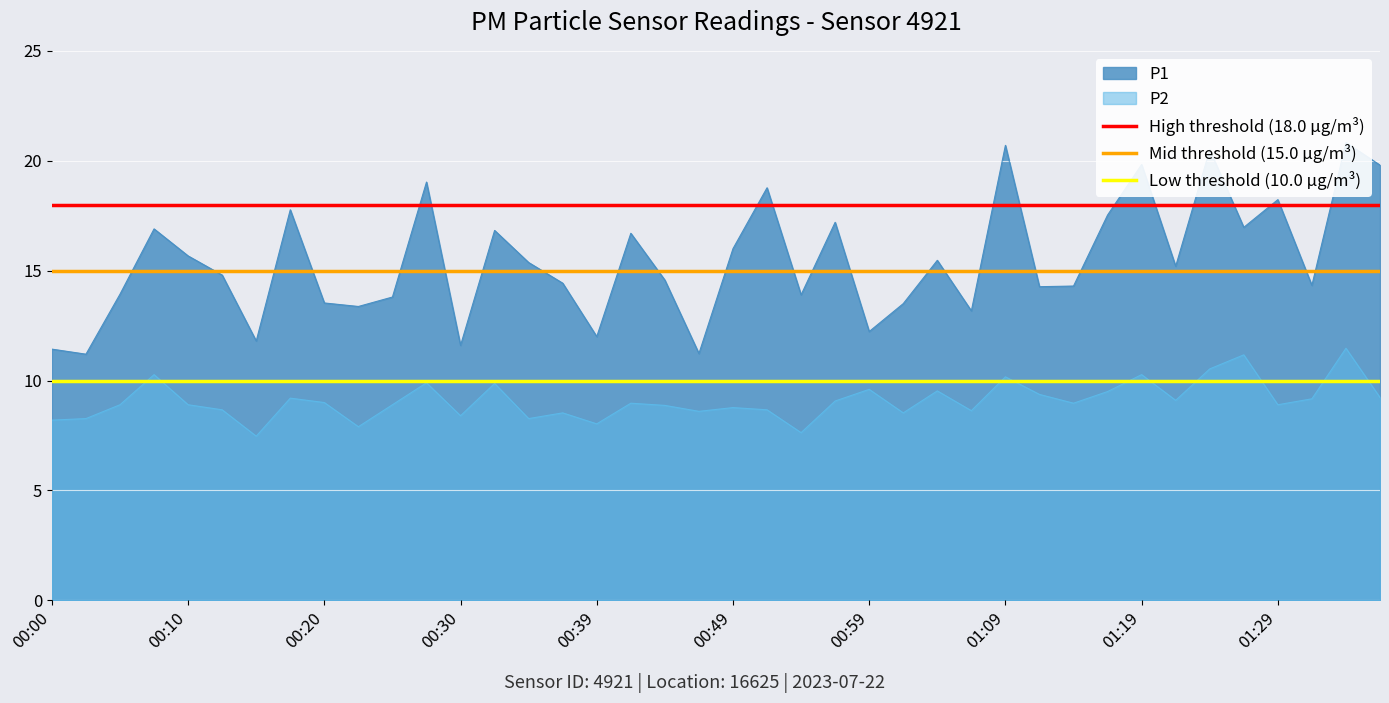

The P2 series shows 14.4 at 01:09. True or false?

False